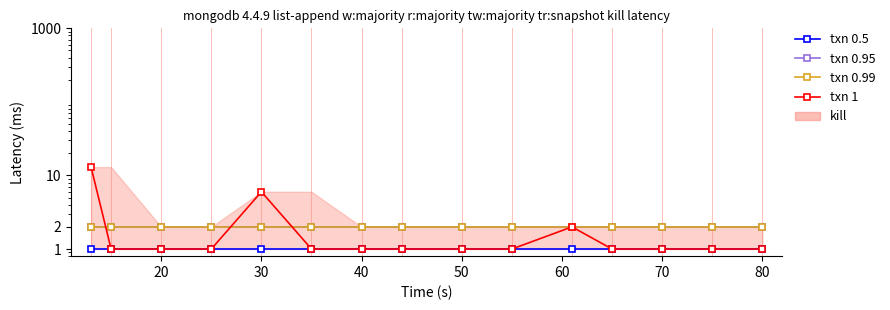

The value of txn 0.99 at 11 is 3. True or false?

False